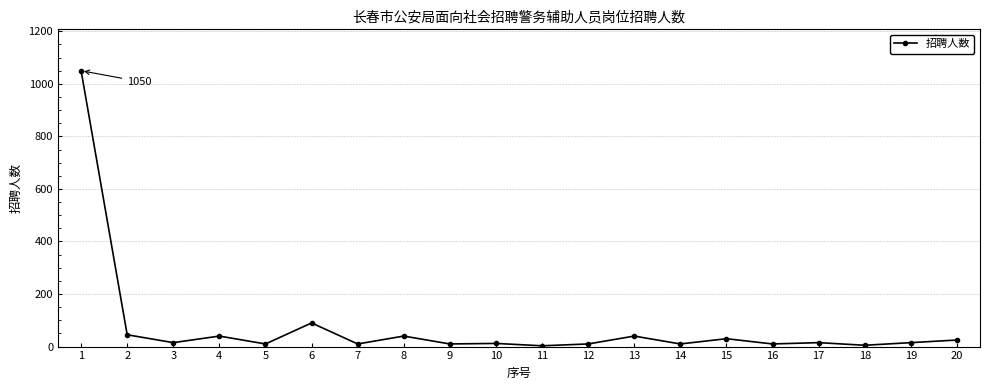

What is the average value?

74